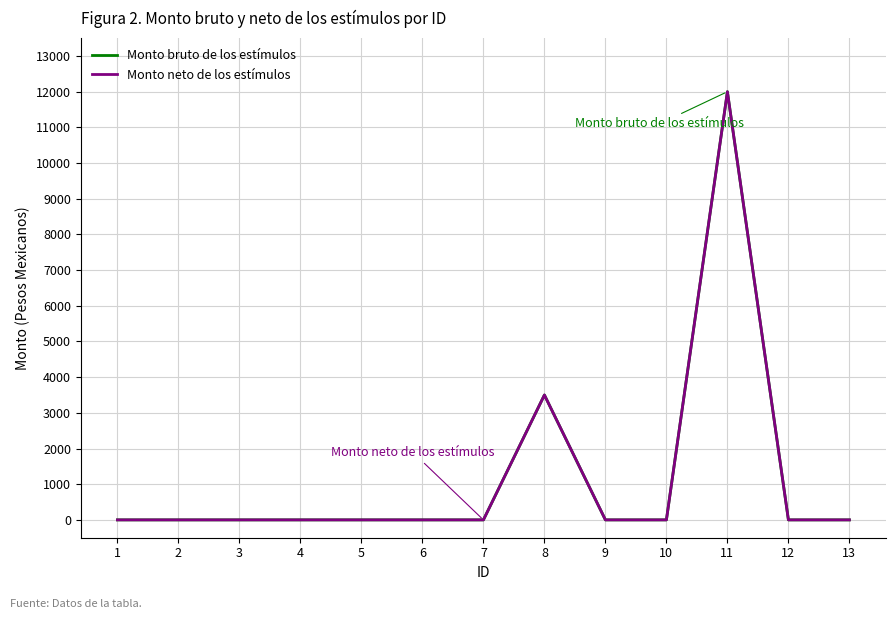

What is the sum of all Monto bruto de los estímulos values?

15500